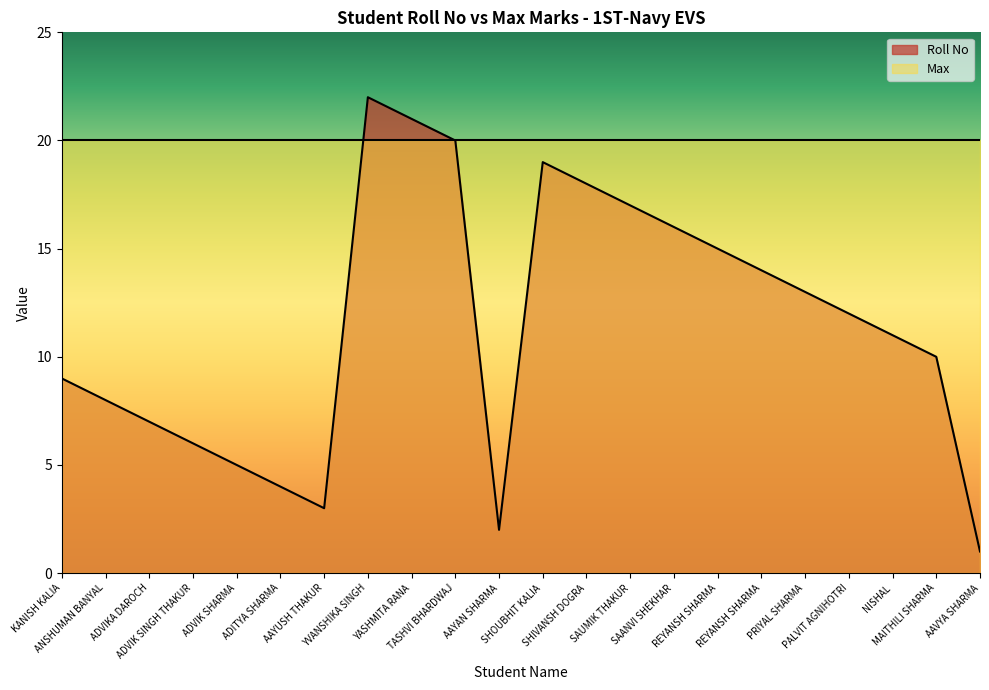

How many values are below 12?

11